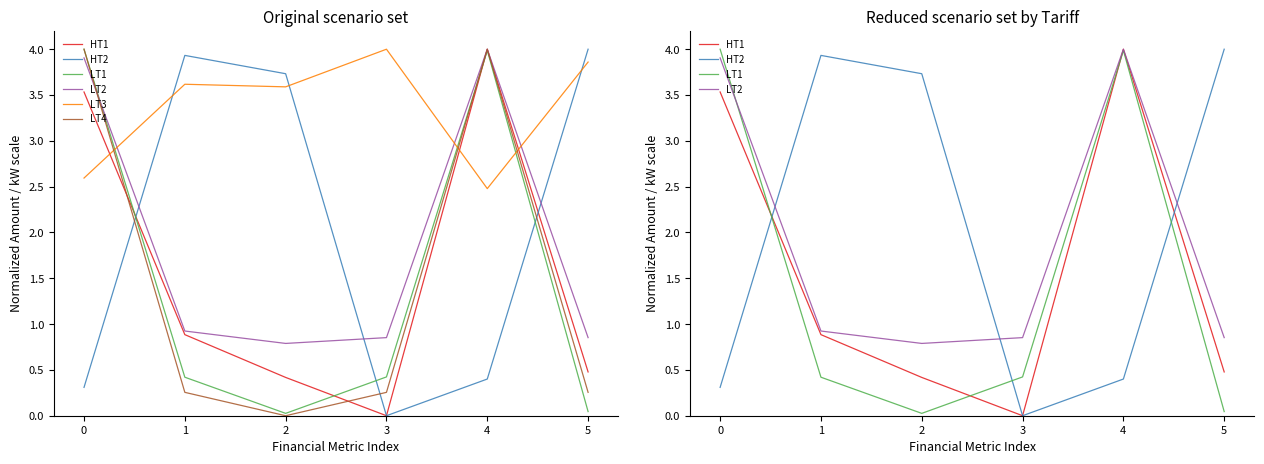

Which series has the widest spread of values?

HT1